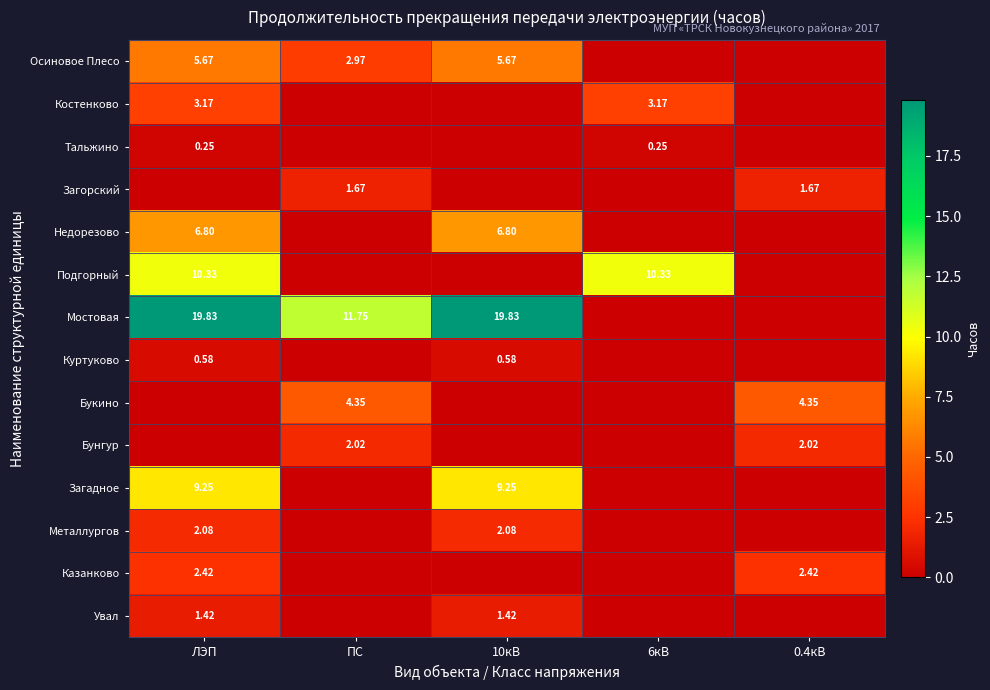

Rank the series by their maximum value, from highest to lowest.

Мостовая, Подгорный, Загадное, Недорезово, Осиновое Плесо, Букино, Костенково, Казанково, Металлургов, Бунгур, Загорский, Увал, Куртуково, Тальжино